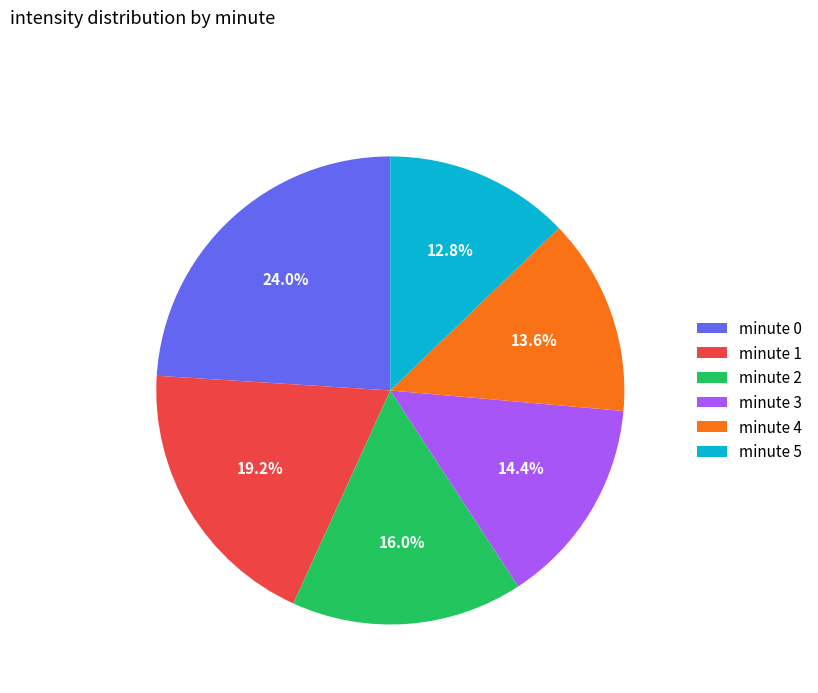

To the nearest percent, what percentage of the pie is minute 1?

19%